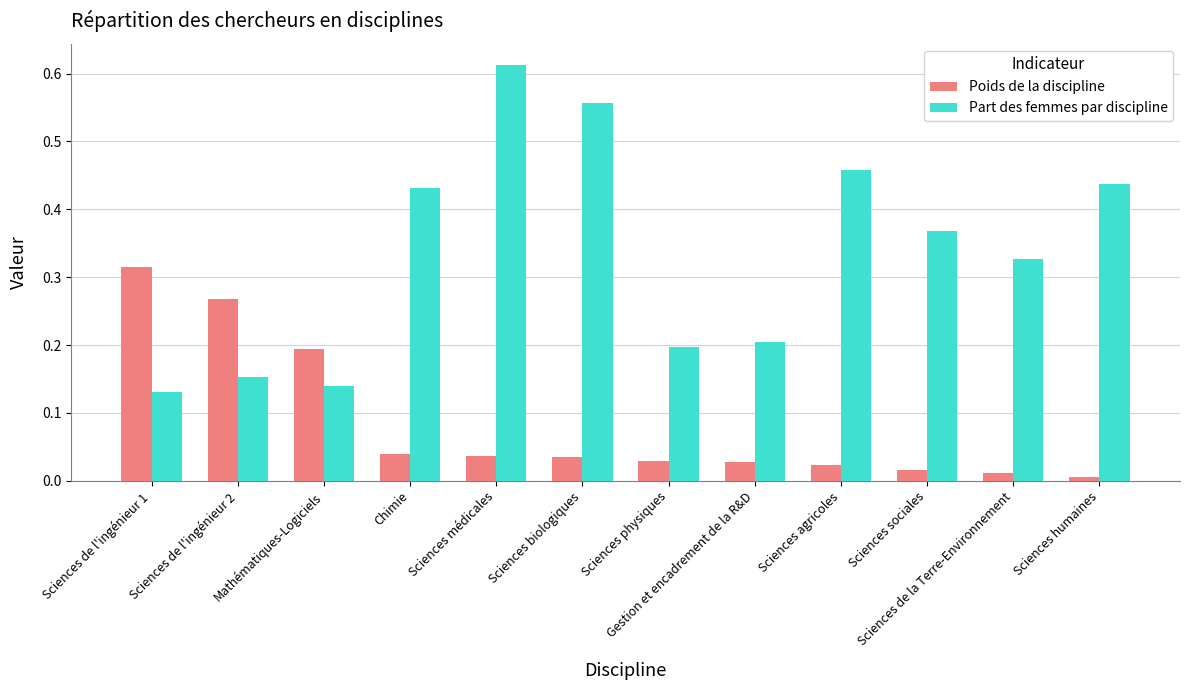

Which category has the highest value in the Part des femmes par discipline series?

Sciences médicales